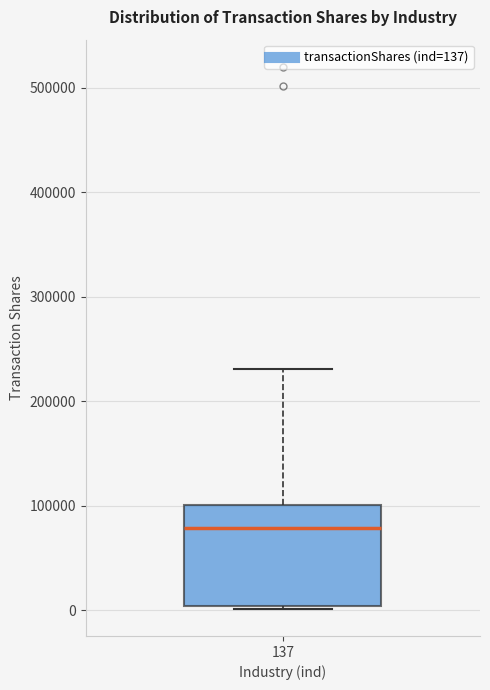

Transcribe this box plot: give where the median line is, the range the box spans, and where the two whiskers end, as read against the y-axis. The values are not printed on the chart, so give them approximately, as read against the axis.

median 80000, box 0 to 100000, whiskers 0 (just below the box's lower edge) to 230000